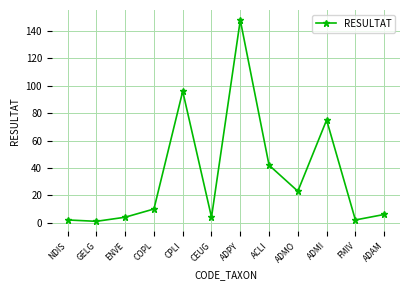

What is the average value?

34